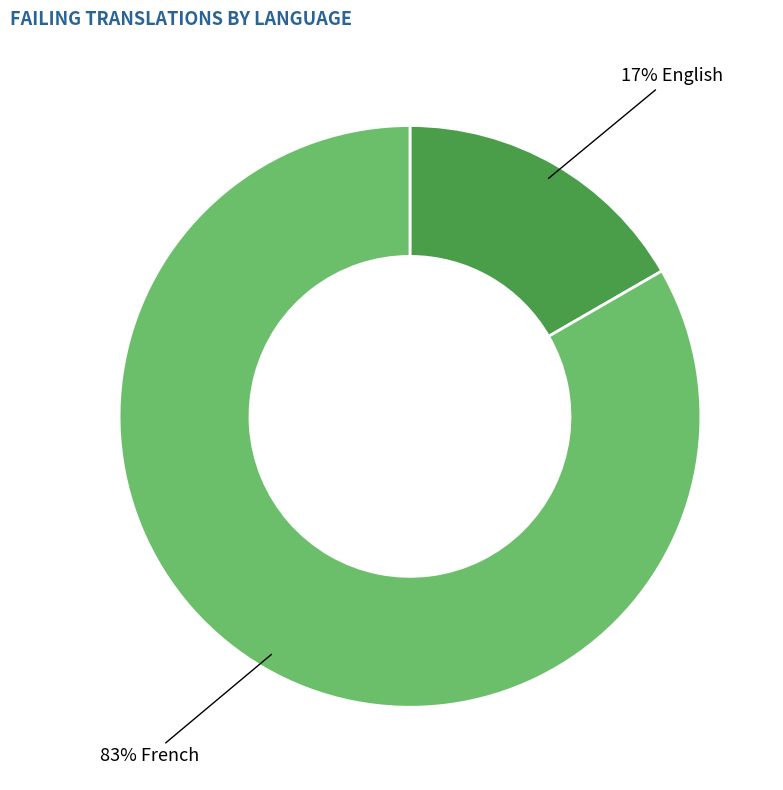

How many segments does this pie chart have?

2